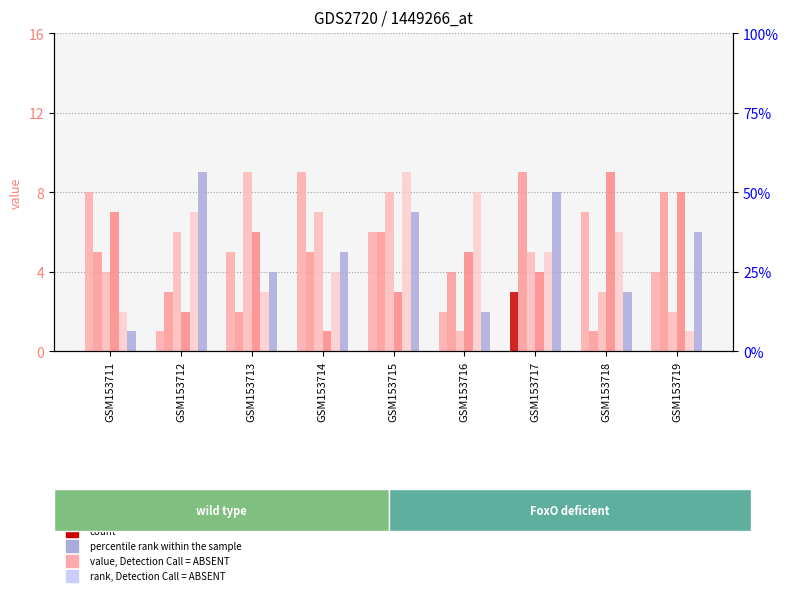

True or false: col_5 has a value of 1 at GSM153719.

True